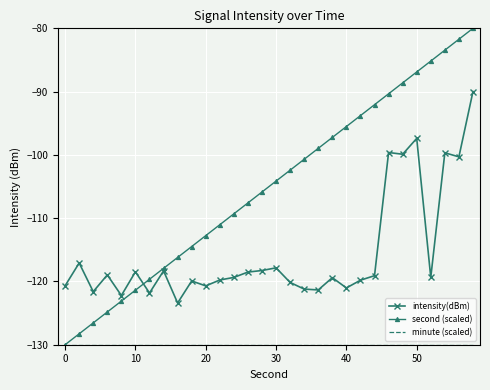

Which series has the largest total across all categories?

second (scaled)